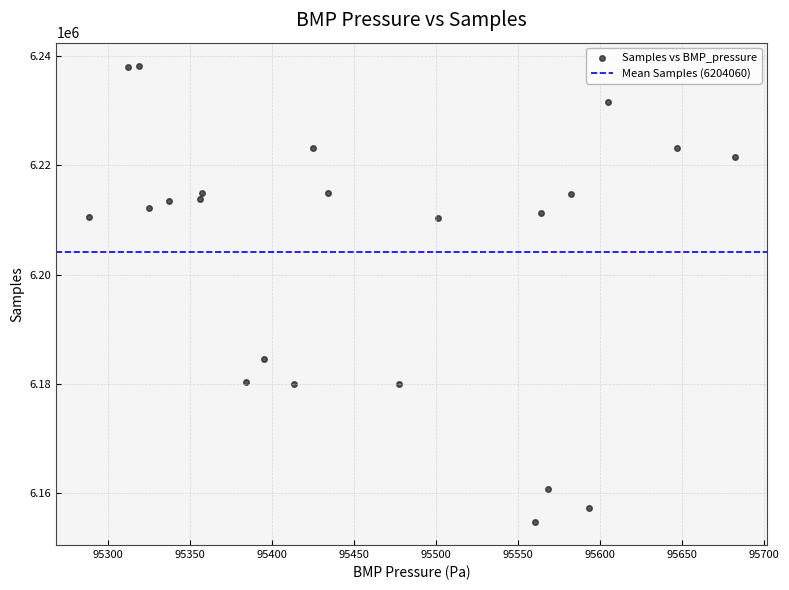

What Y value in the scatter plot is closest to 6196466?

6184485